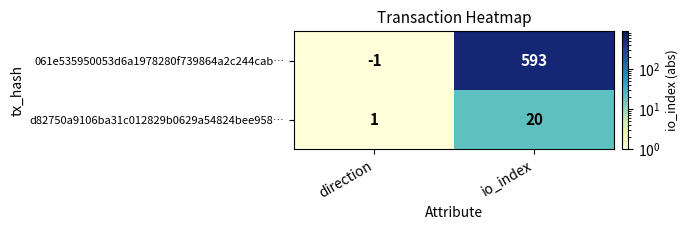

What is the greatest value displayed?

593